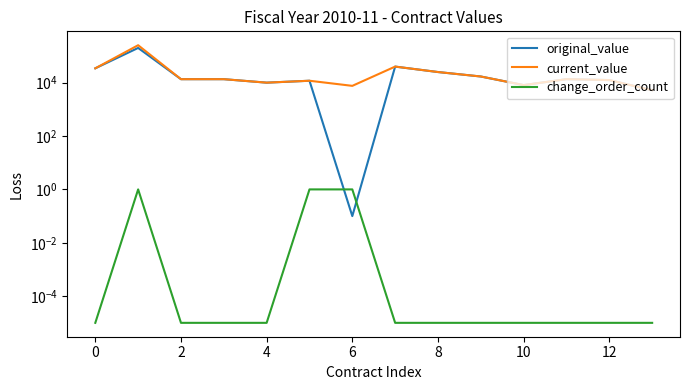

Rank the series by their maximum value, from lowest to highest.

change_order_count, original_value, current_value